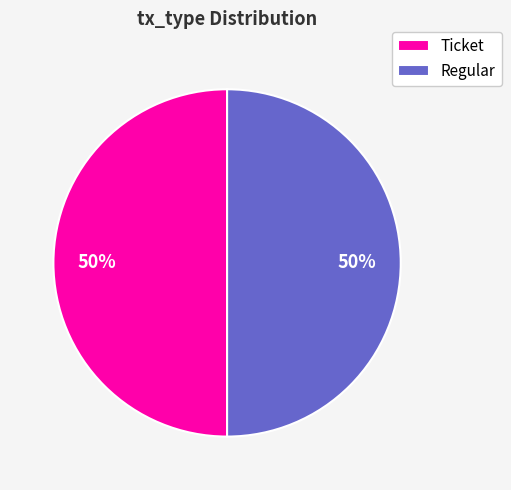

To the nearest percent, what portion does Ticket represent?

50%